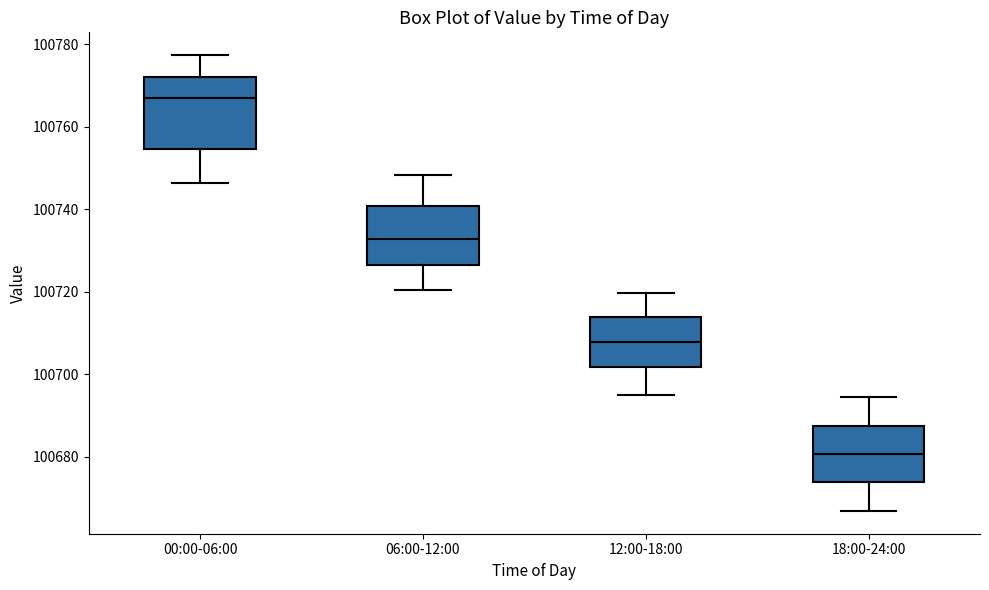

Which box is the tallest, from its lower edge to its upper edge?

00:00-06:00